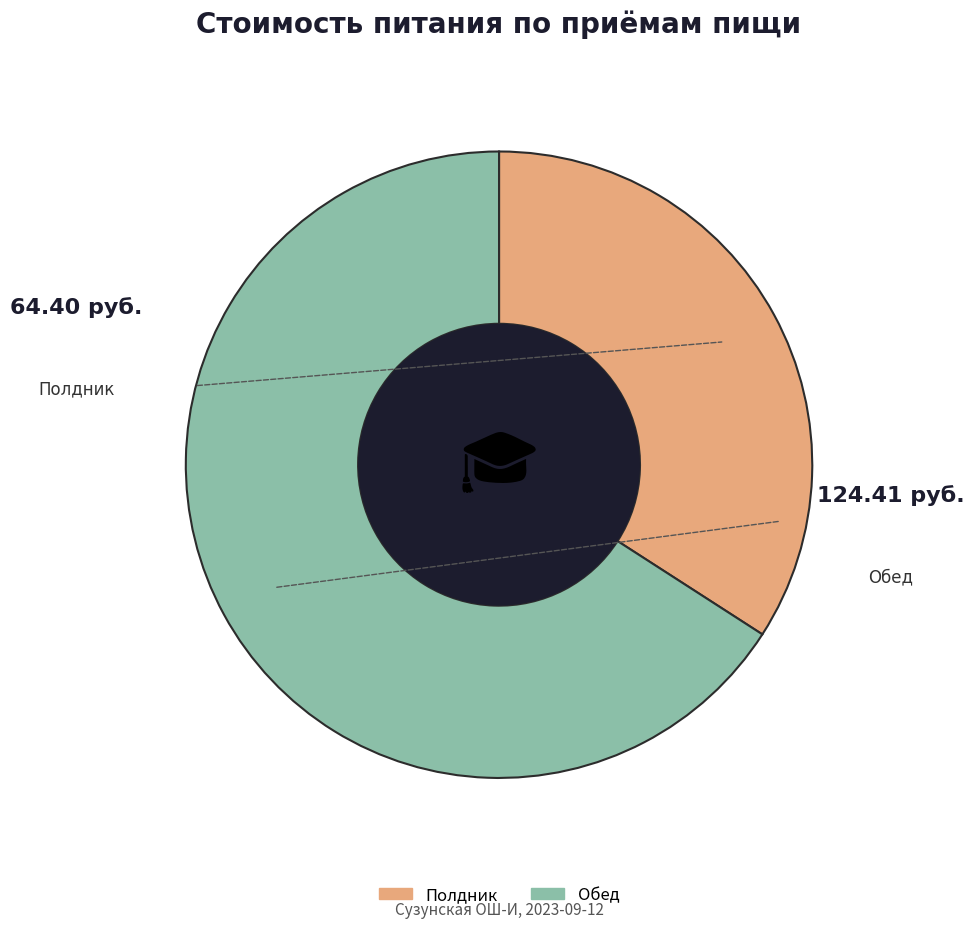

What is the majority slice?

Обед